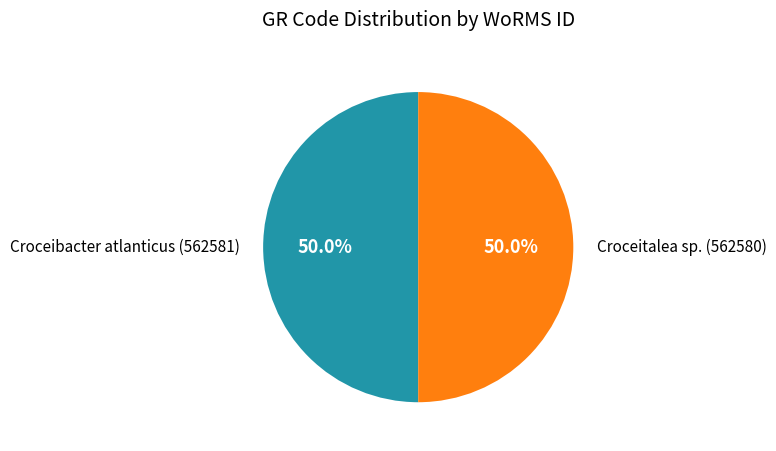

What percentage do Croceibacter atlanticus (562581) and Croceitalea sp. (562580) together represent?

100.0%